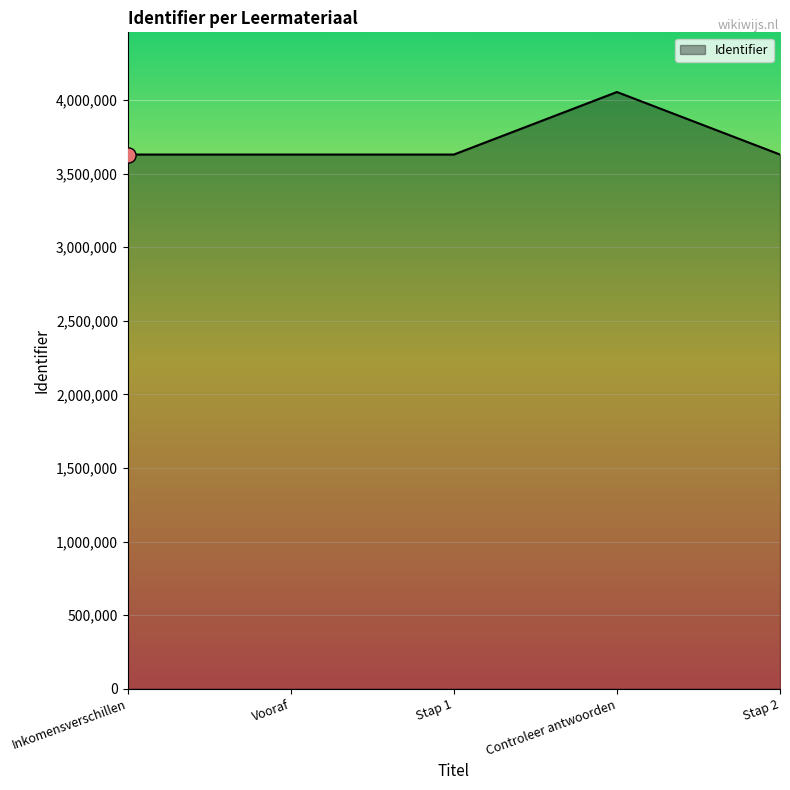

Approximately how many times larger is the value at Controleer antwoorden compared to Stap 1?

1.1